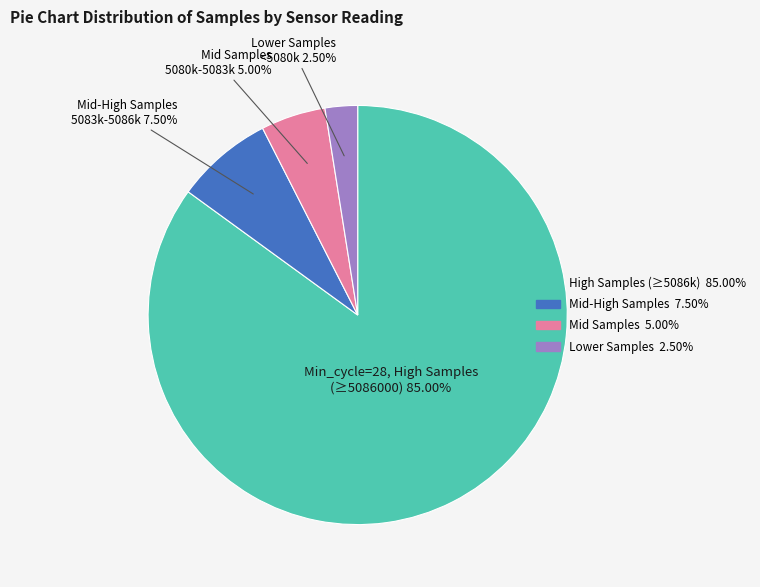

Does any single category account for the majority?

Yes